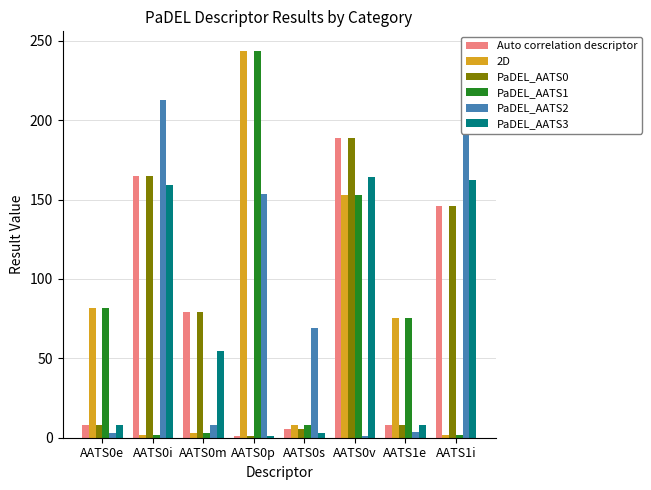

Which category has the highest value in the PaDEL_AATS2 series?

AATS0i